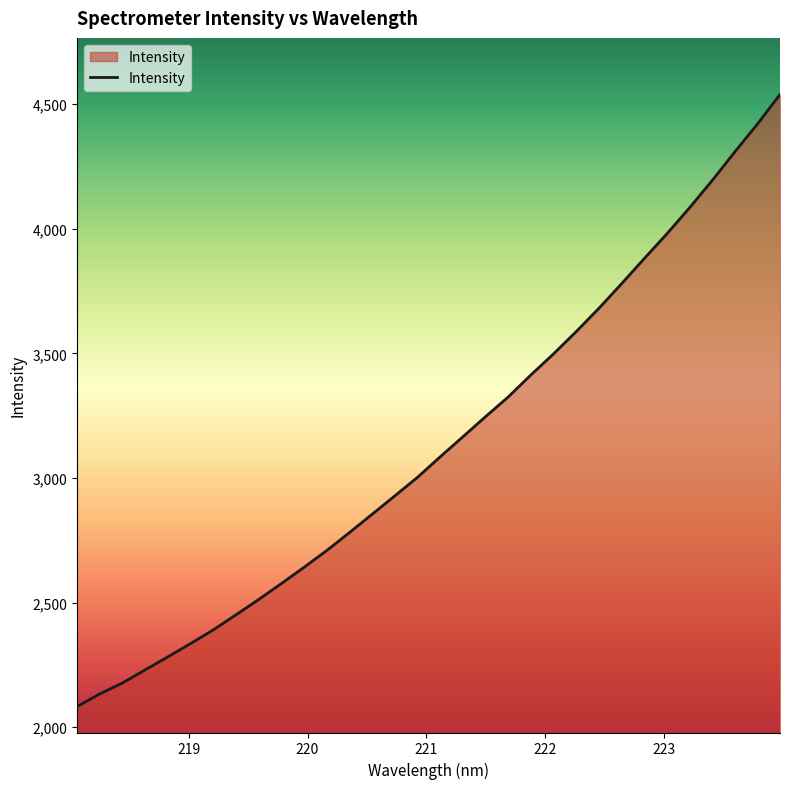

What is the sum of all values?

100273.1